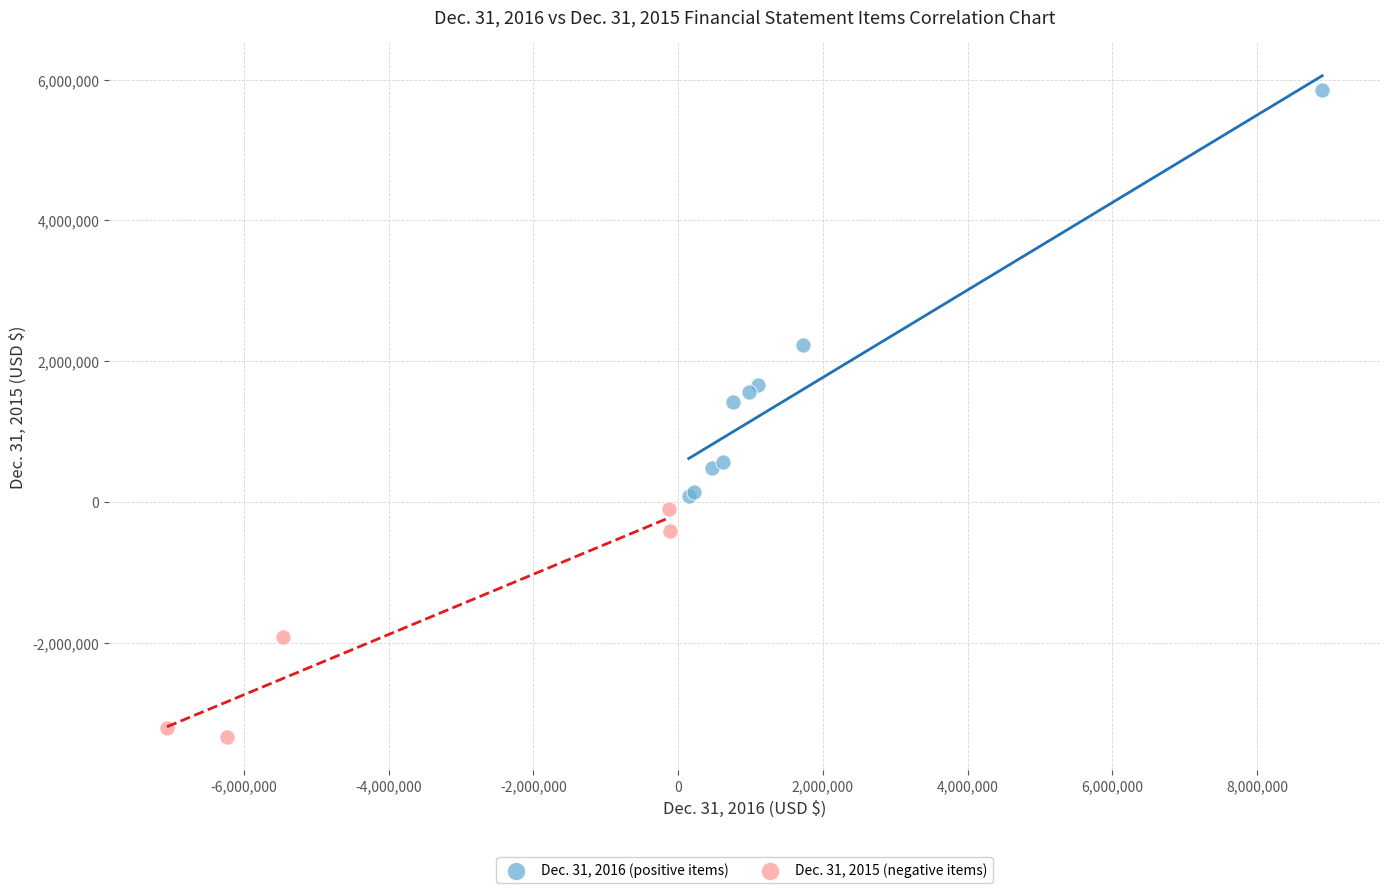

Which series reaches the minimum Y coordinate?

Dec. 31, 2015 (negative items)